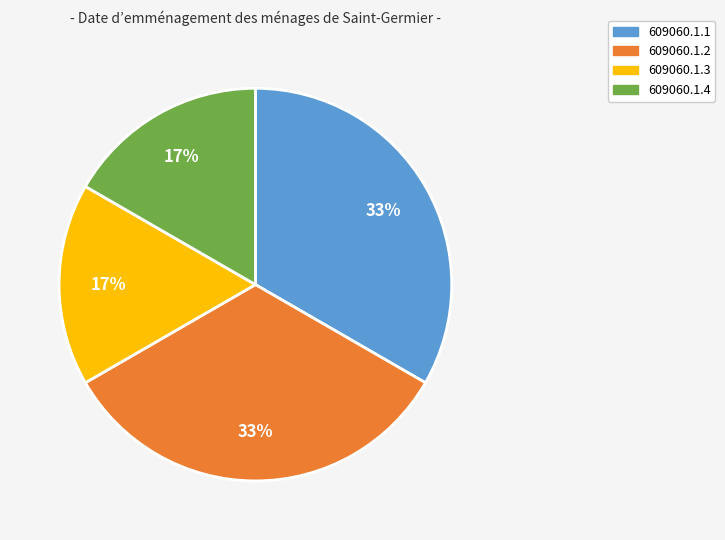

How many segments does this pie chart have?

4